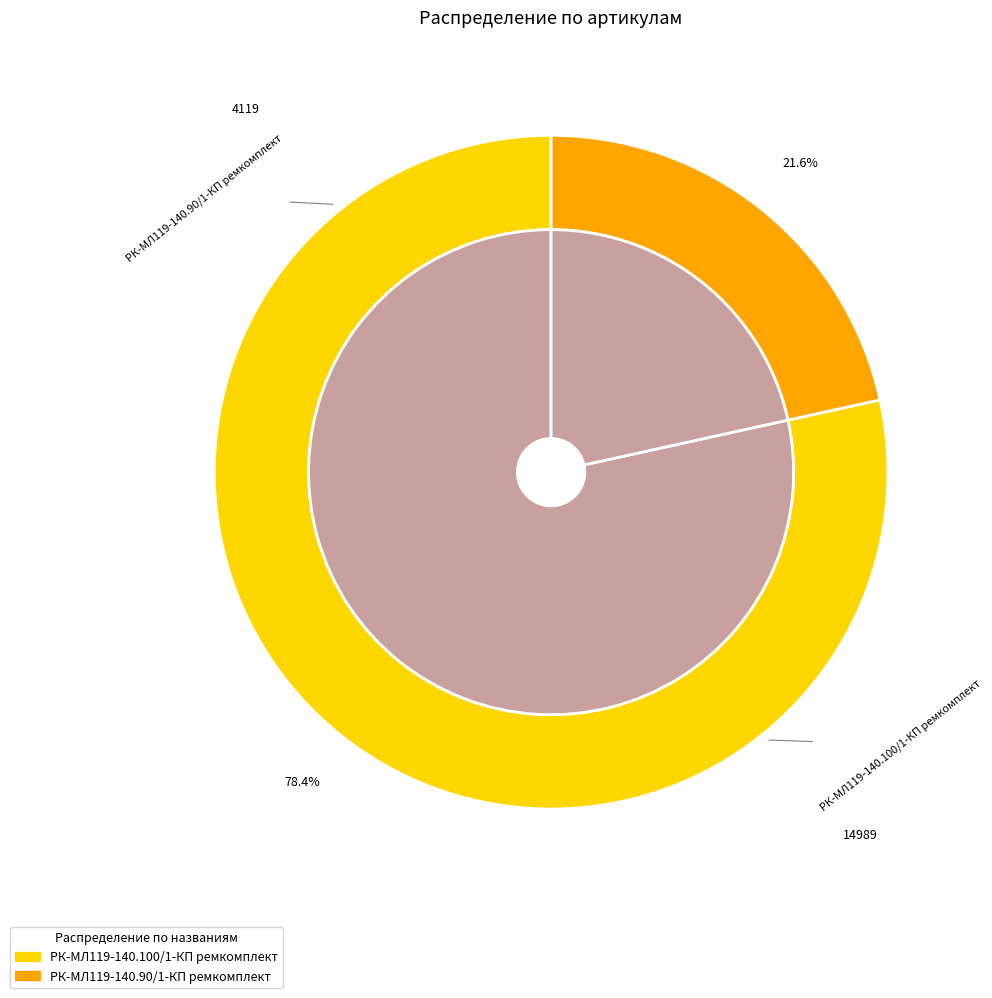

To the nearest percent, what is the difference between the largest and smallest slice percentages?

57%